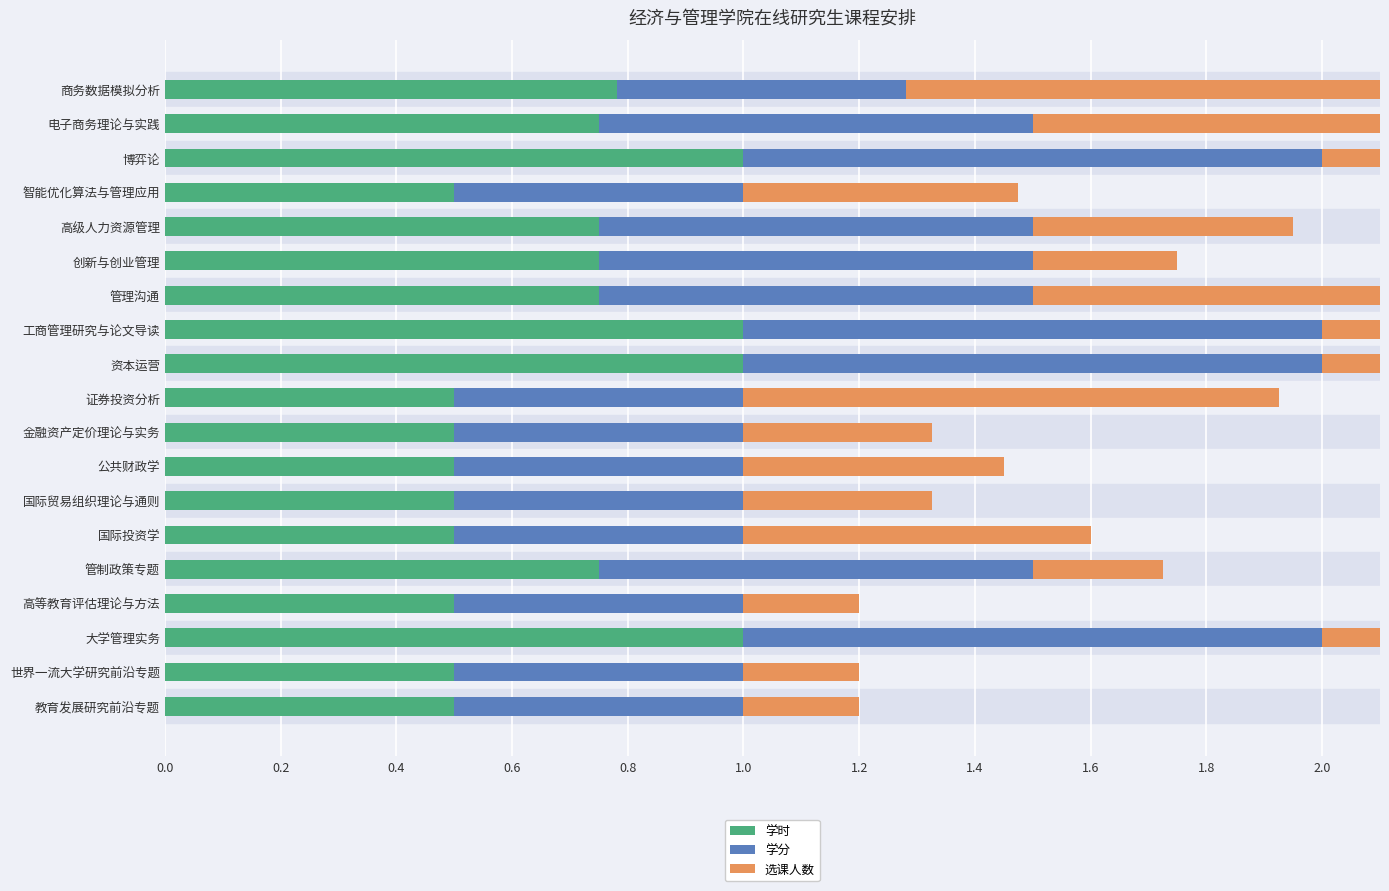

Which series has the largest range (max minus min)?

选课人数